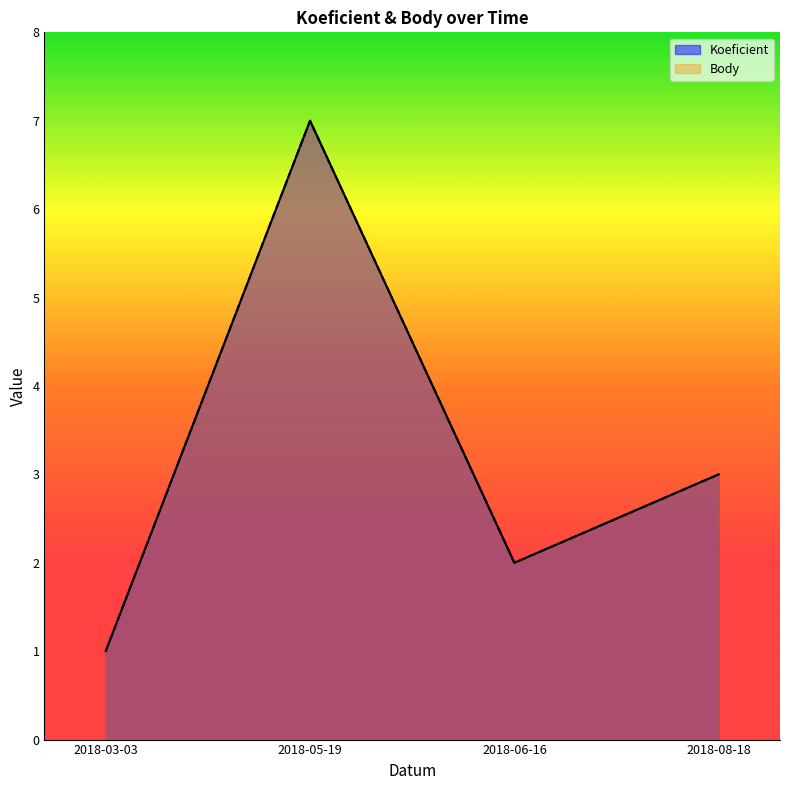

At which category is the sum across all series the highest?

2018-05-19